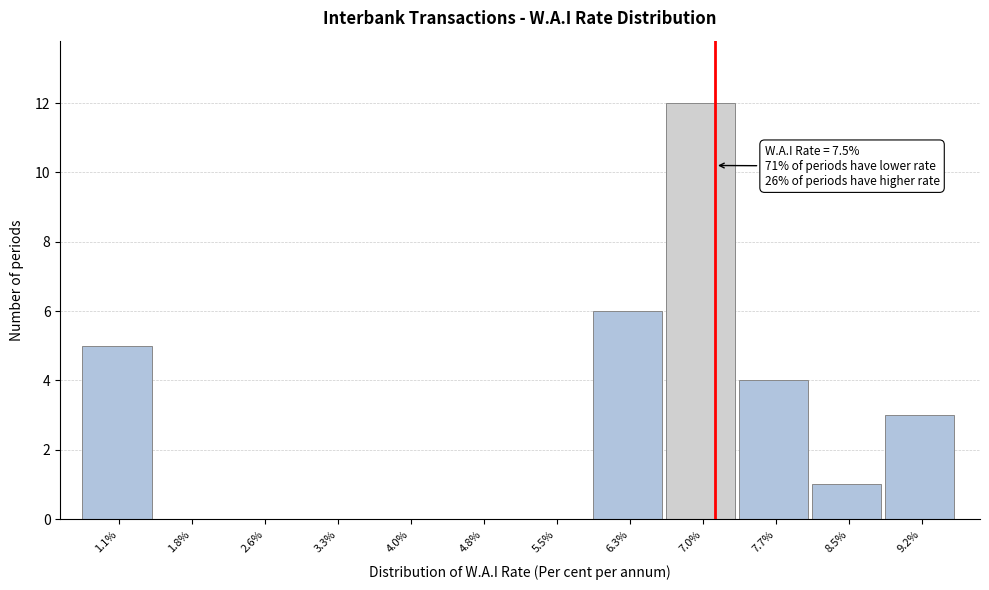

Reading right to left, list all the values displayed in this chart.

9.2%=3	8.5%=1	7.7%=4	7.0%=12	6.3%=6	5.5%=0	4.8%=0	4.0%=0	3.3%=0	2.6%=0	1.8%=0	1.1%=5